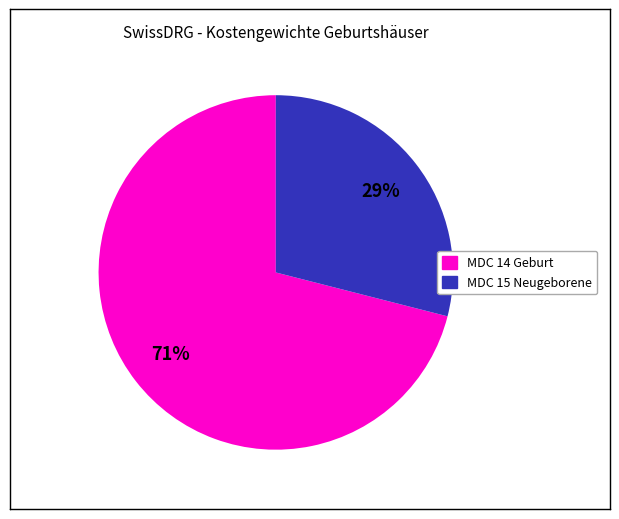

To the nearest percent, what is the difference between the largest and smallest slice percentages?

42%